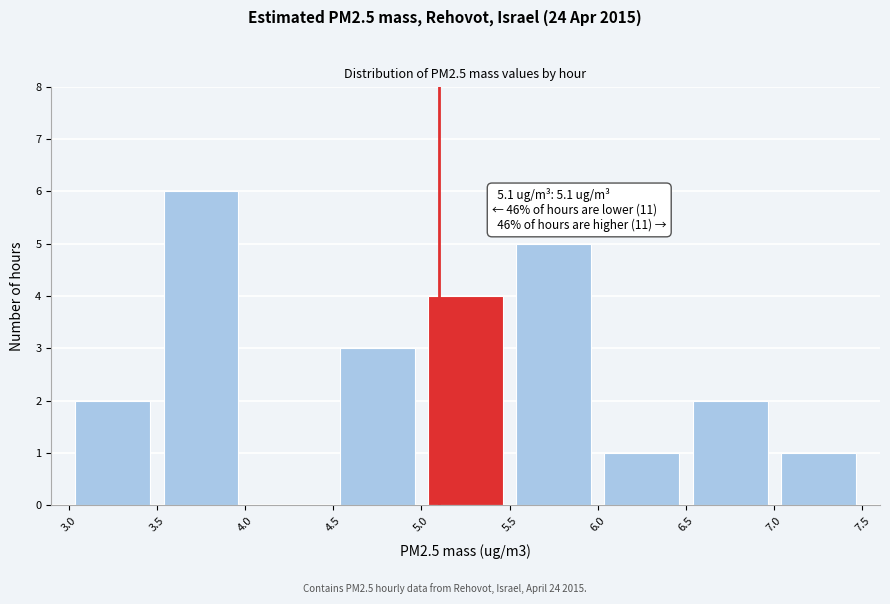

Over which range of the x-axis is the bar tallest?

3.5 to 4.0